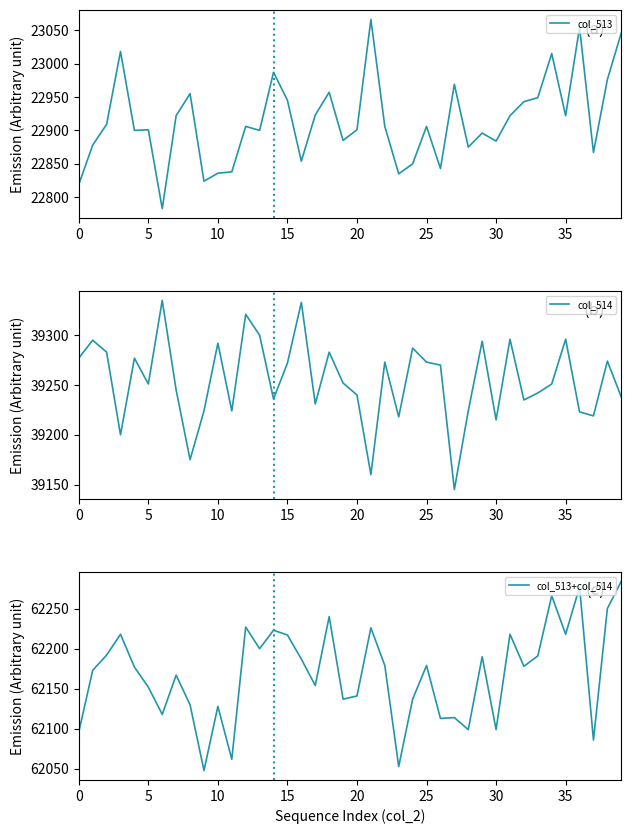

What is the average value of the col_513 series?

22914